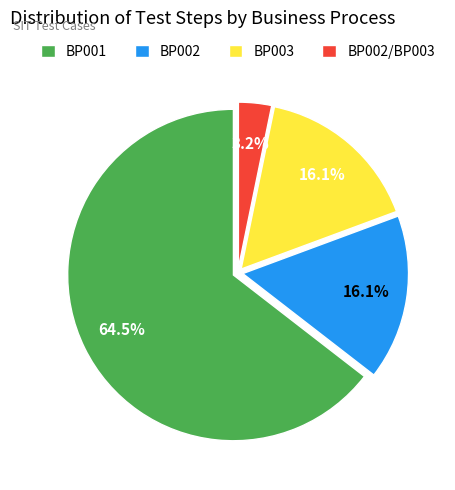

How much of the chart is everything except BP002?

83.9%